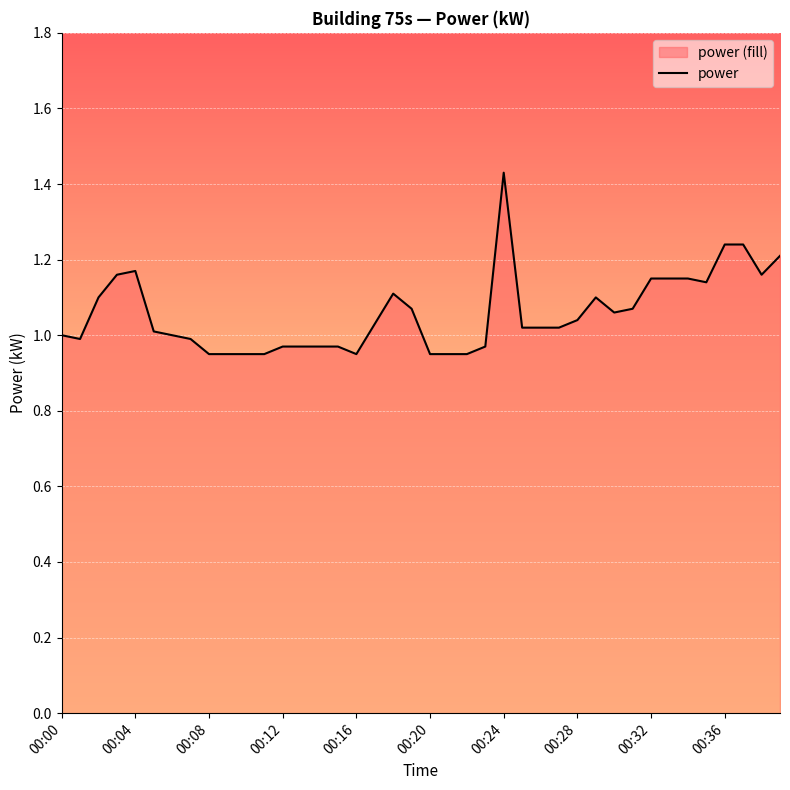

Reading left to right, list all the values displayed in this chart.

00:00=1.0	00:01=1.0	00:02=1.1	00:03=1.2	00:04=1.2	00:05=1.0	00:06=1.0	00:07=1.0	00:08=0.9	00:09=0.9	00:10=0.9	00:11=0.9	00:12=1.0	00:13=1.0	00:14=1.0	00:15=1.0	00:16=0.9	00:17=1.0	00:18=1.1	00:19=1.1	00:20=0.9	00:21=0.9	00:22=0.9	00:23=1.0	00:24=1.4	00:25=1.0	00:26=1.0	00:27=1.0	00:28=1.0	00:29=1.1	00:30=1.1	00:31=1.1	00:32=1.1	00:33=1.1	00:34=1.1	00:35=1.1	00:36=1.2	00:37=1.2	00:38=1.2	00:39=1.2